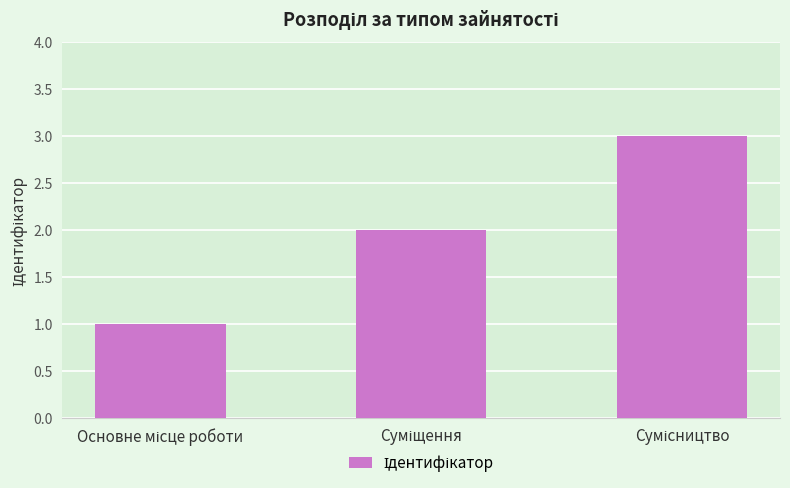

What is the greatest value displayed?

3